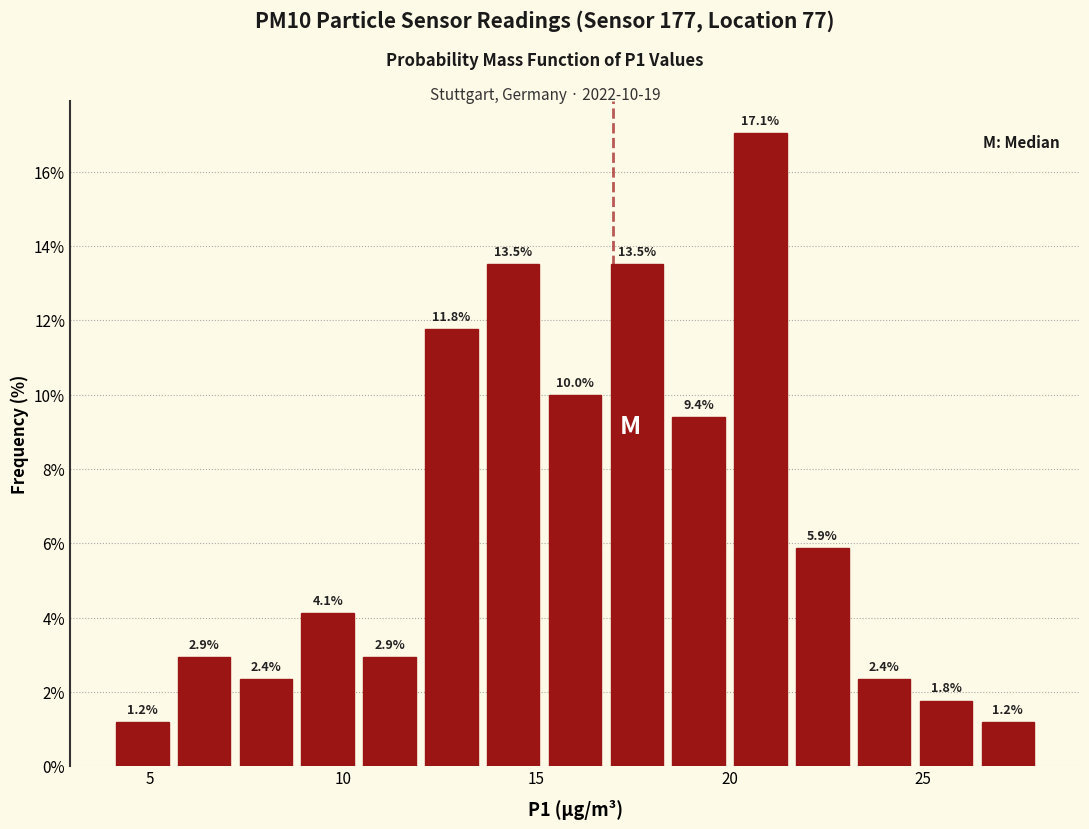

Read against the x-axis, roughly where is the centre of the tallest bar?

21.0